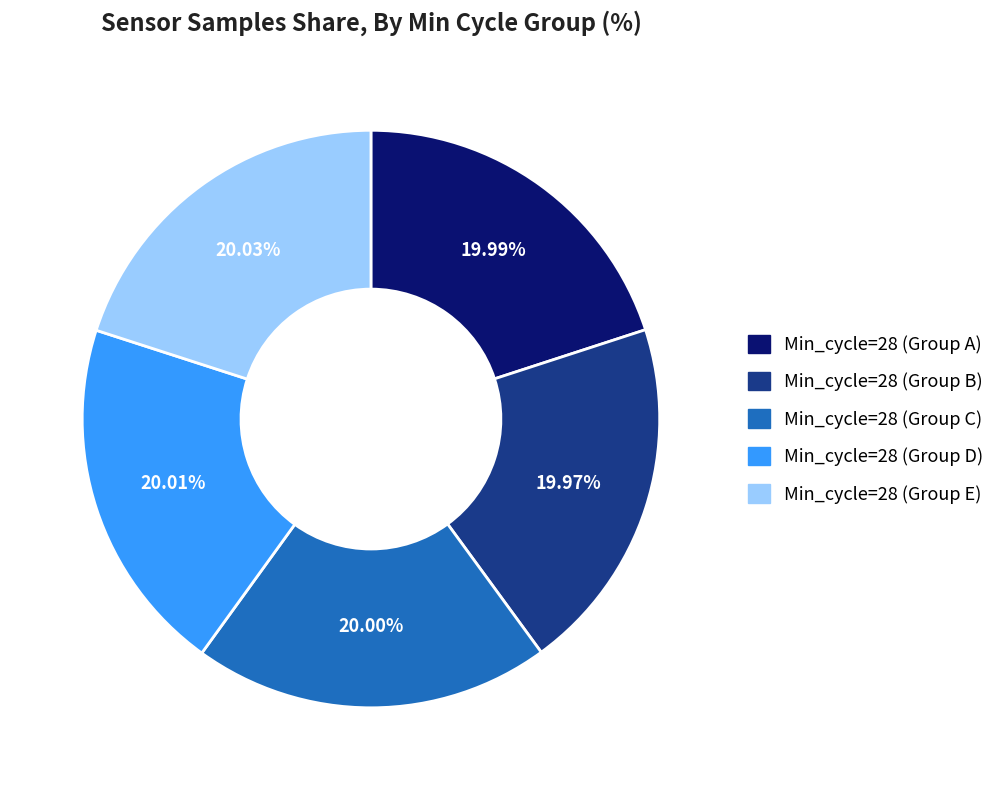

Is there a majority slice in this chart?

No